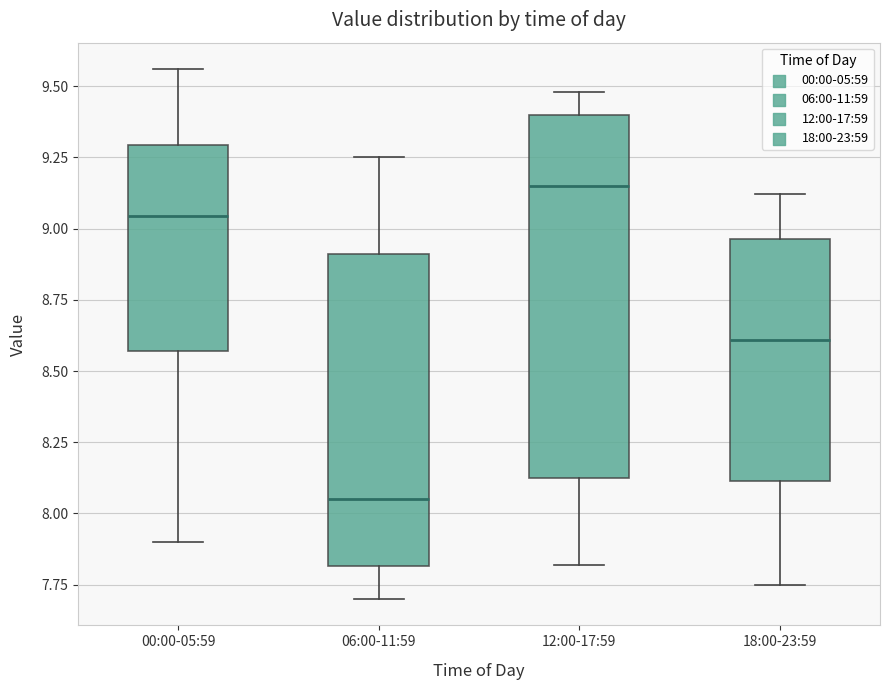

Reading left to right, transcribe this box plot: for each box, give where its median line is, the range the box spans, and where its two whiskers end, as read against the y-axis. The values are not printed on the chart, so give them approximately, as read against the axis.

00:00-05:59: median 9.05, box 8.55 to 9.30, whiskers 7.90 to 9.55
06:00-11:59: median 8.05, box 7.80 to 8.90, whiskers 7.70 to 9.25
12:00-17:59: median 9.15, box 8.15 to 9.40, whiskers 7.80 to 9.50
18:00-23:59: median 8.60, box 8.10 to 8.95, whiskers 7.75 to 9.10